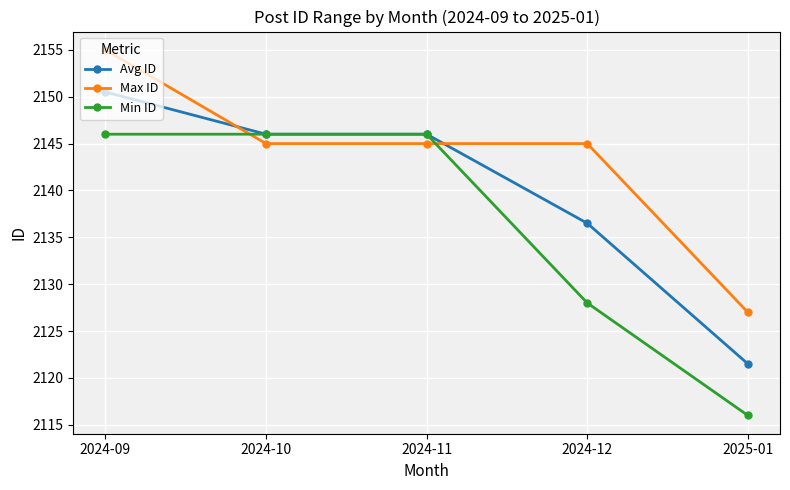

True or false: Avg ID has a value of 697.9 at 2024-10.

False